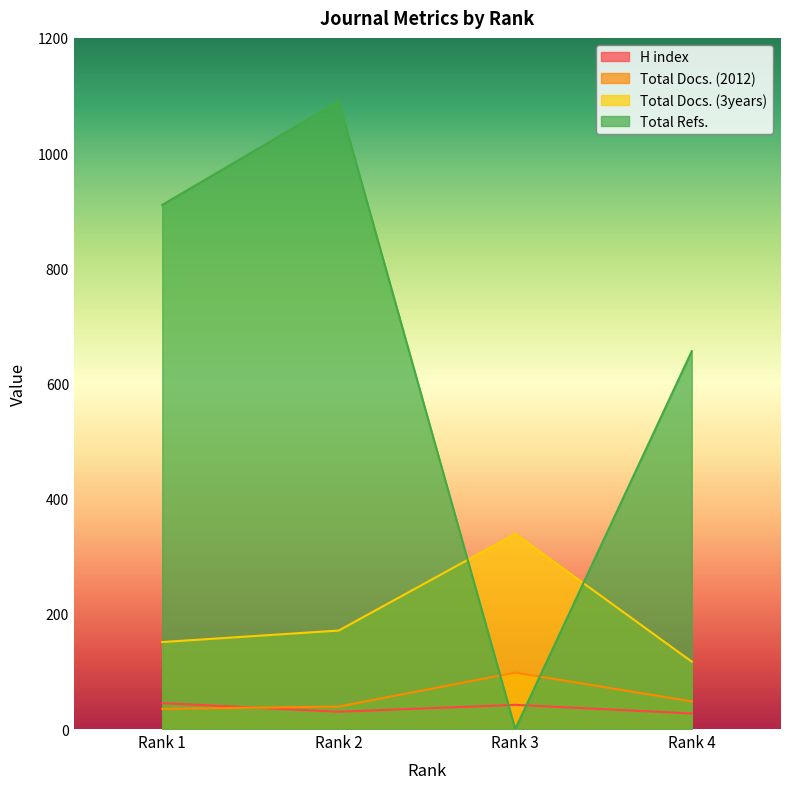

Count the Total Refs. values in the range 656 to 1090.

3